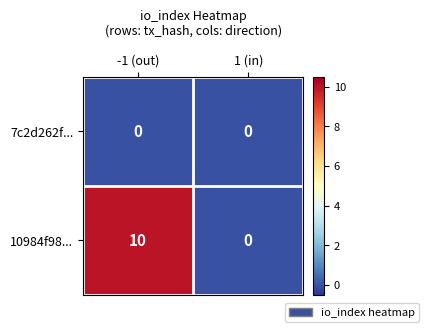

The 10984f98... series shows 10 at -1 (out). True or false?

True